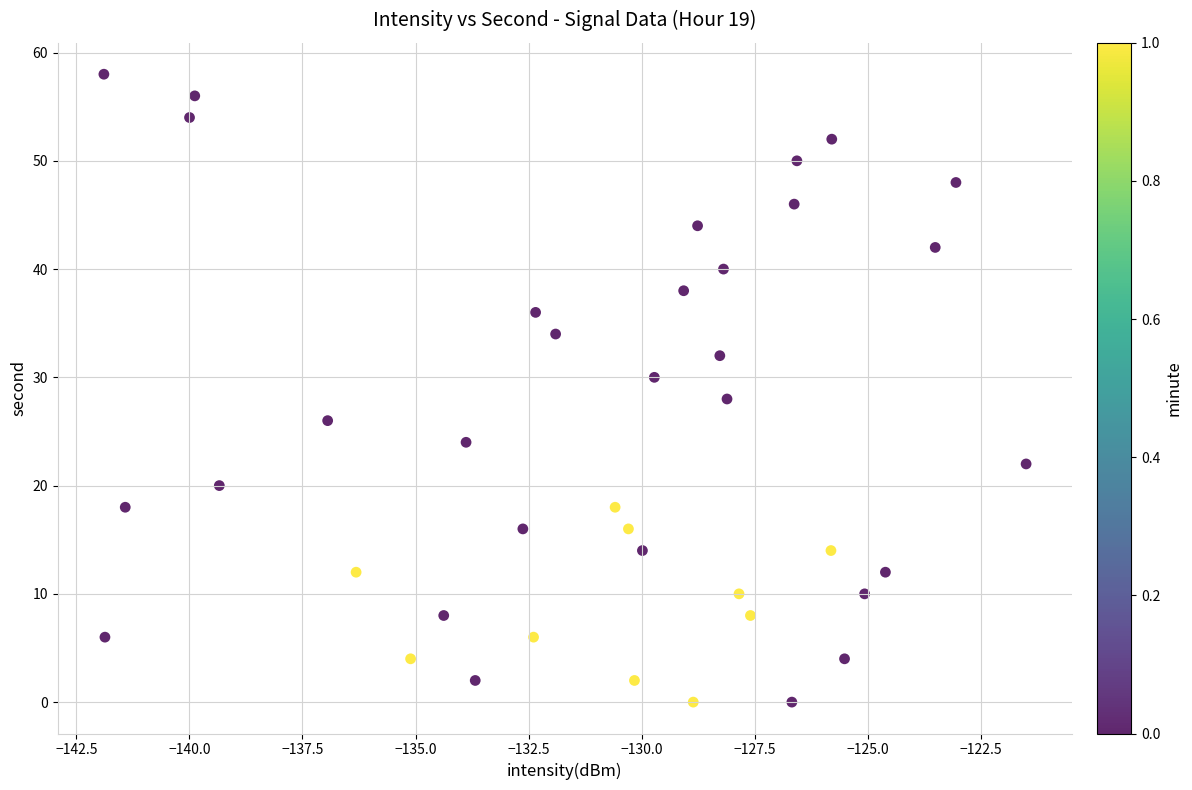

What is the range of Y values (max minus min)?

58